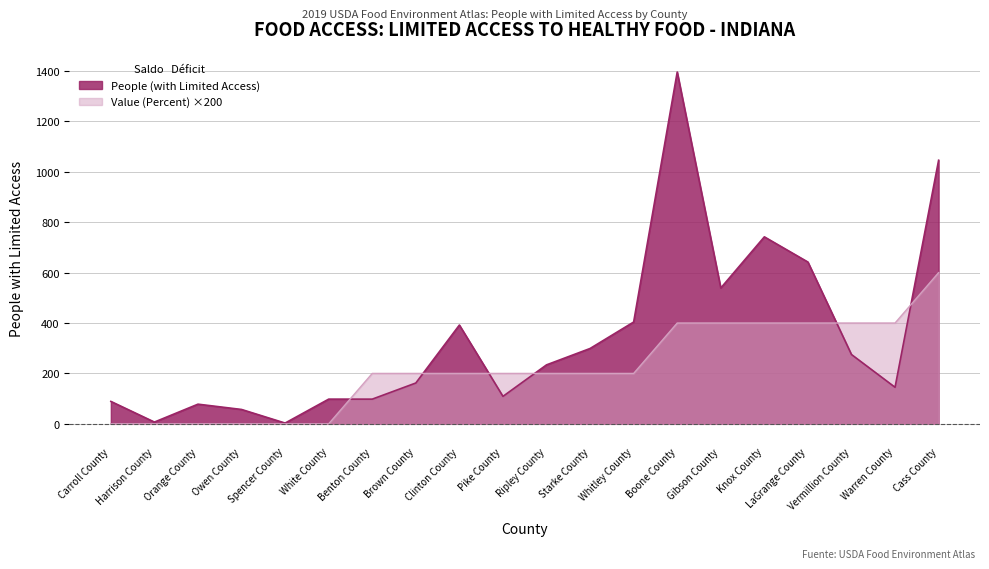

What position from the right is Carroll County?

20